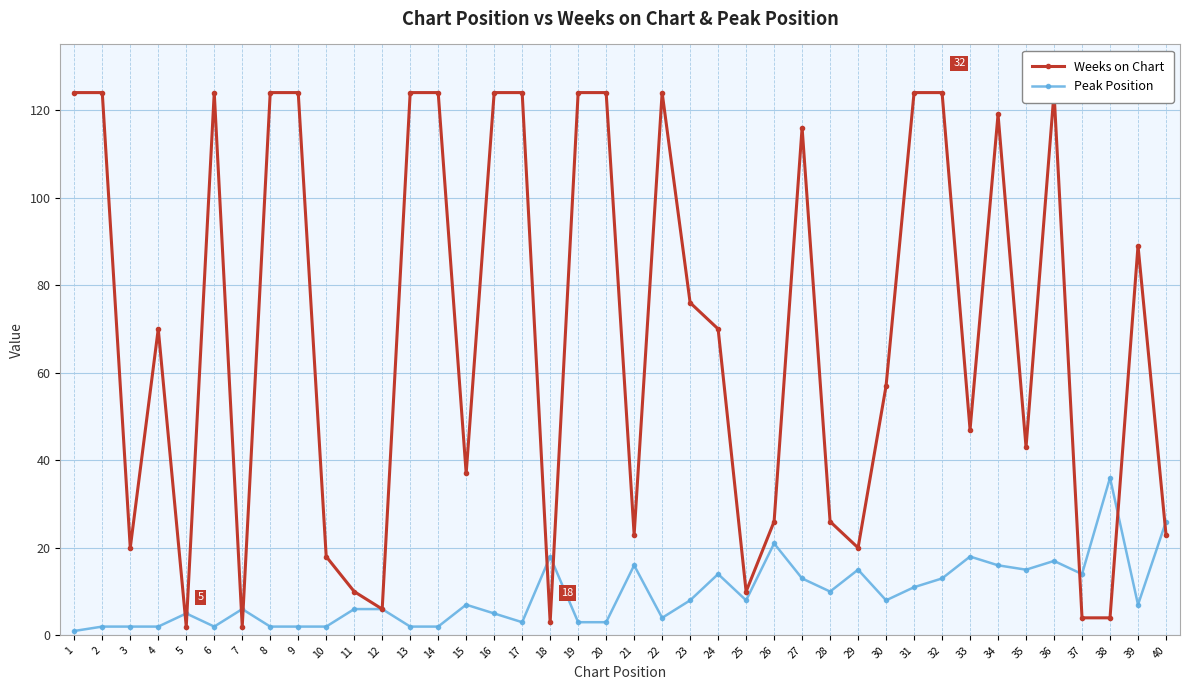

In Peak Position, how many points are lower than both neighbors (excluding endpoints)?

9